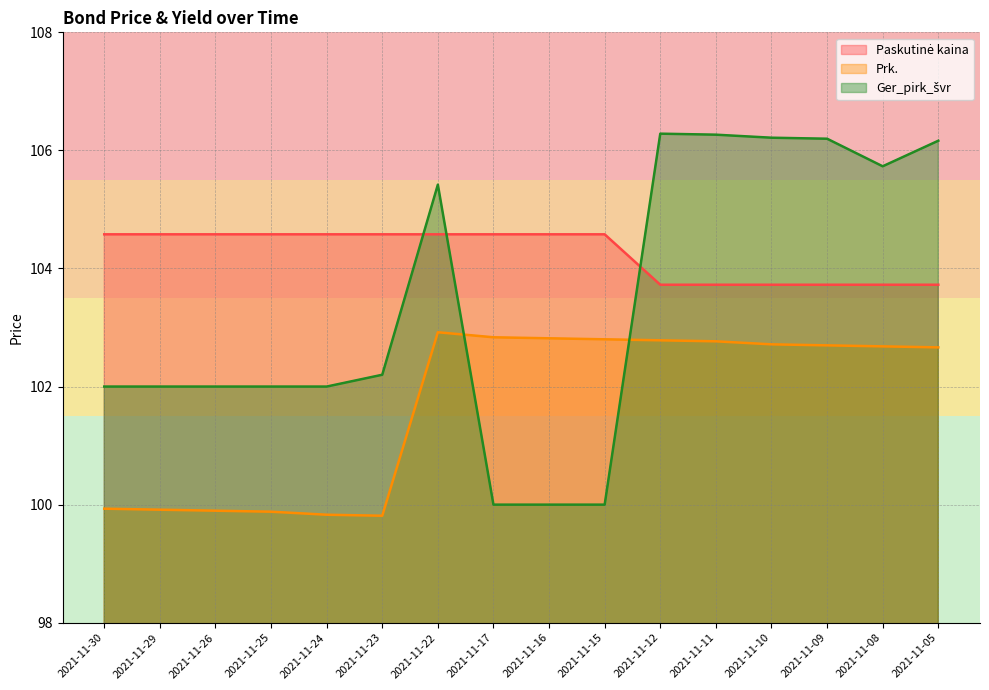

True or false: Paskutinė kaina has more than 1 points higher than both neighbors.

False